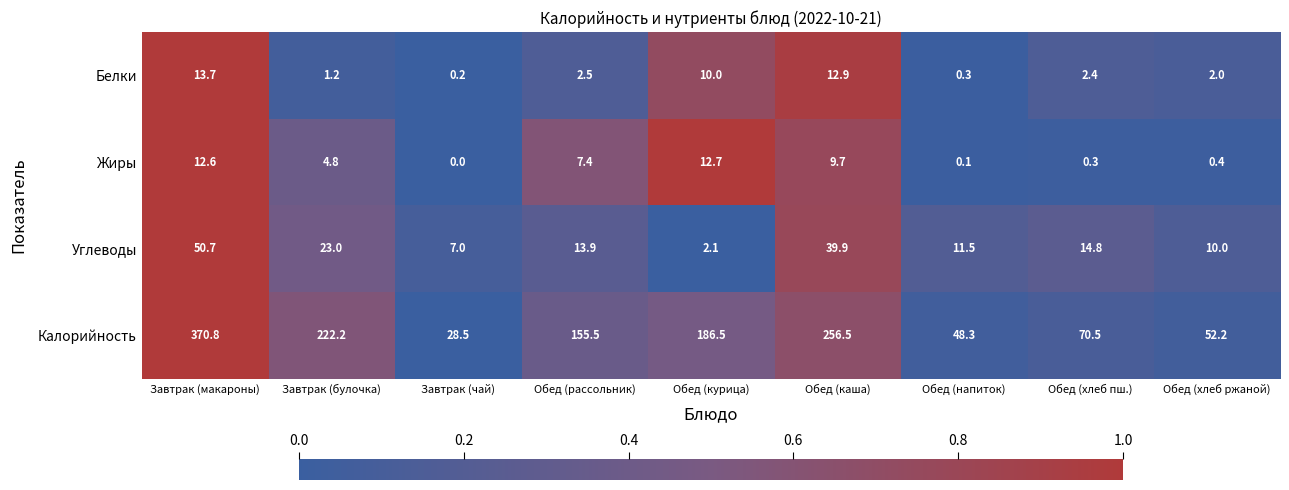

What is the difference between the second highest and minimum values in the Белки series?

12.7